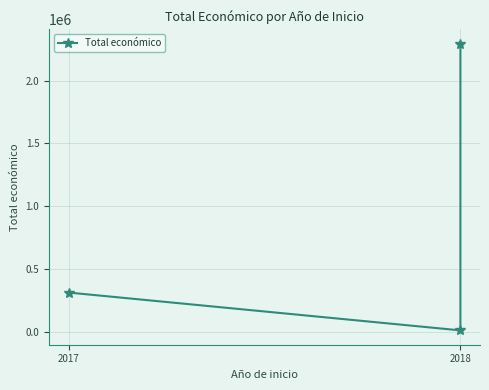

The value at 2018 is 9999. True or false?

True